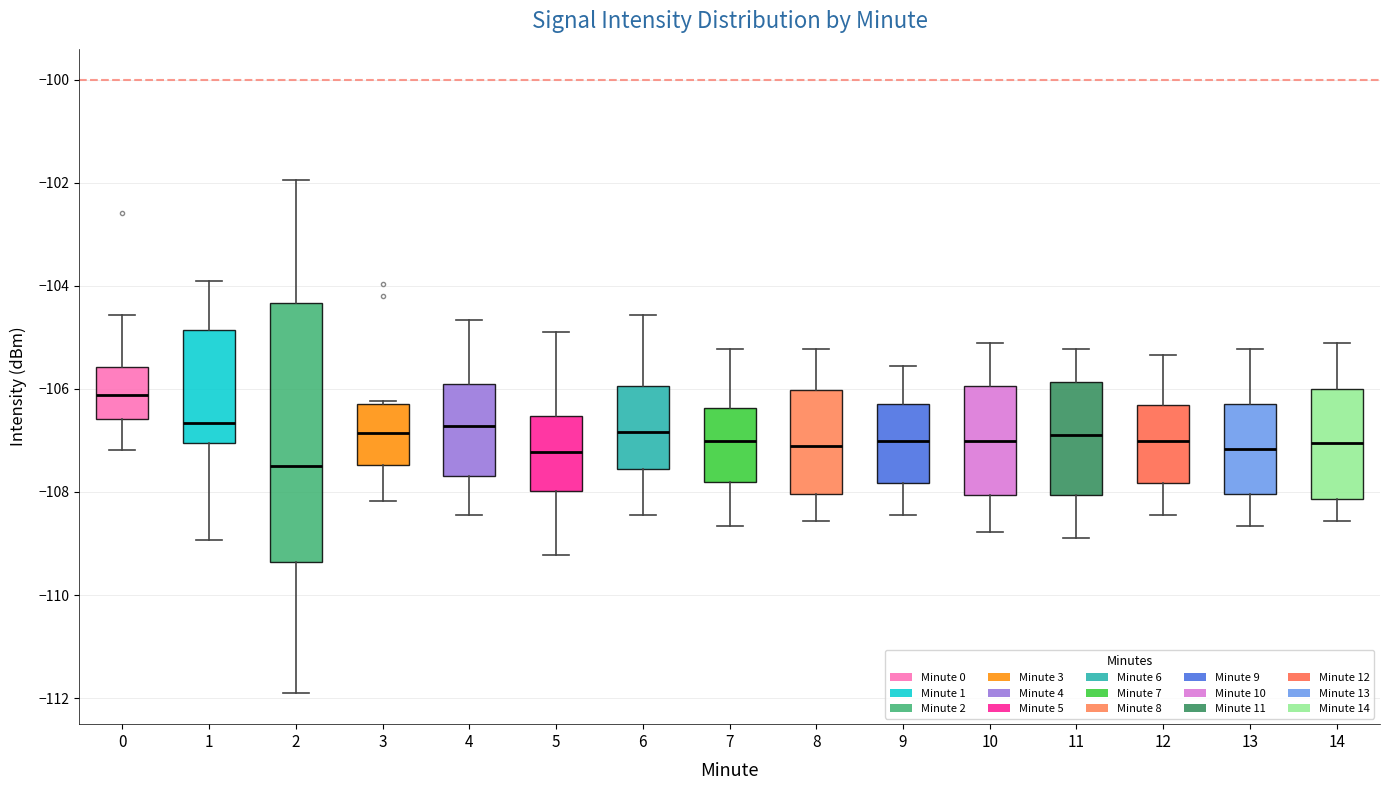

Which box is the tallest, from its lower edge to its upper edge?

2